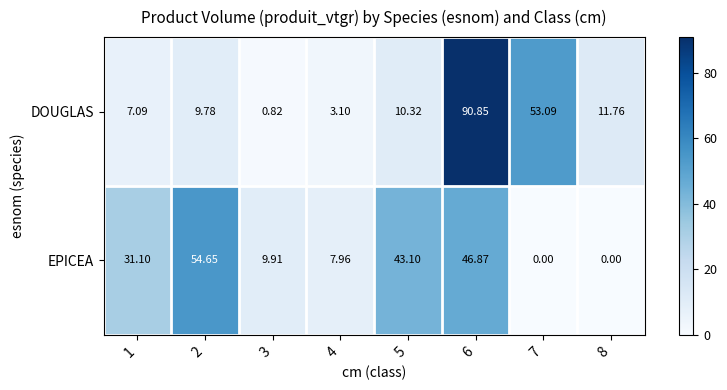

Rank the series by their average value, from highest to lowest.

EPICEA, DOUGLAS